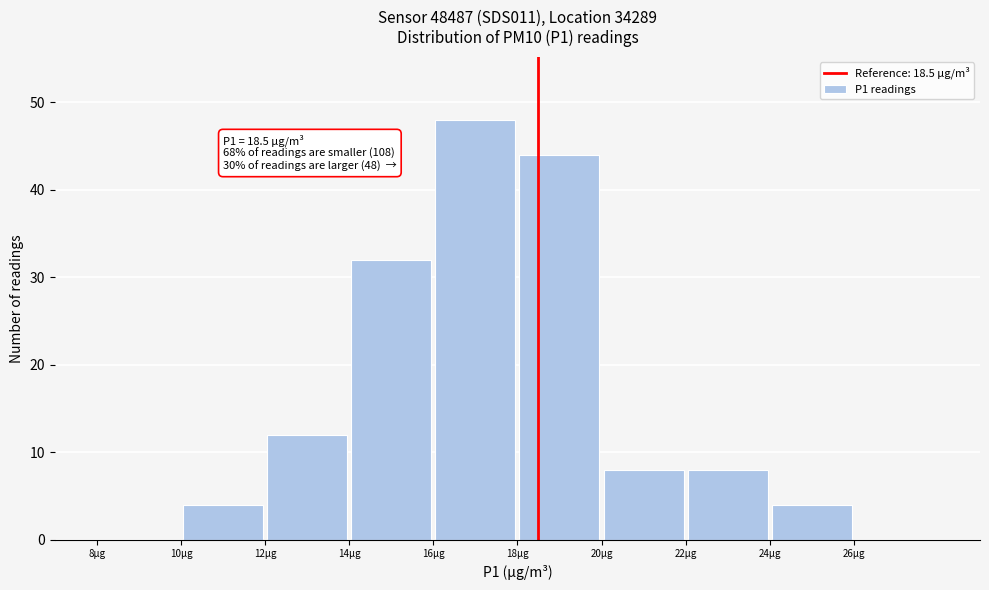

Which range on the x-axis has the tallest bar?

16 to 18